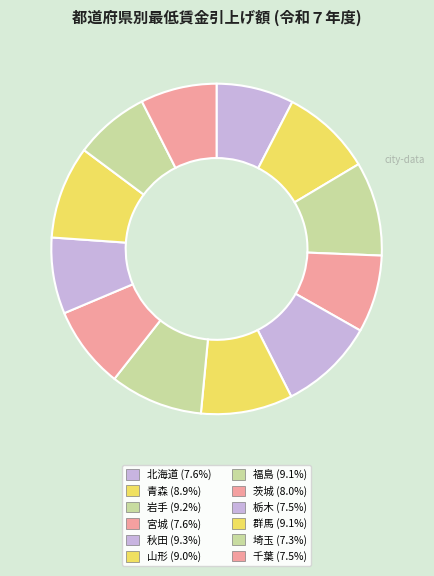

Does 千葉 account for over 50% of the chart?

No